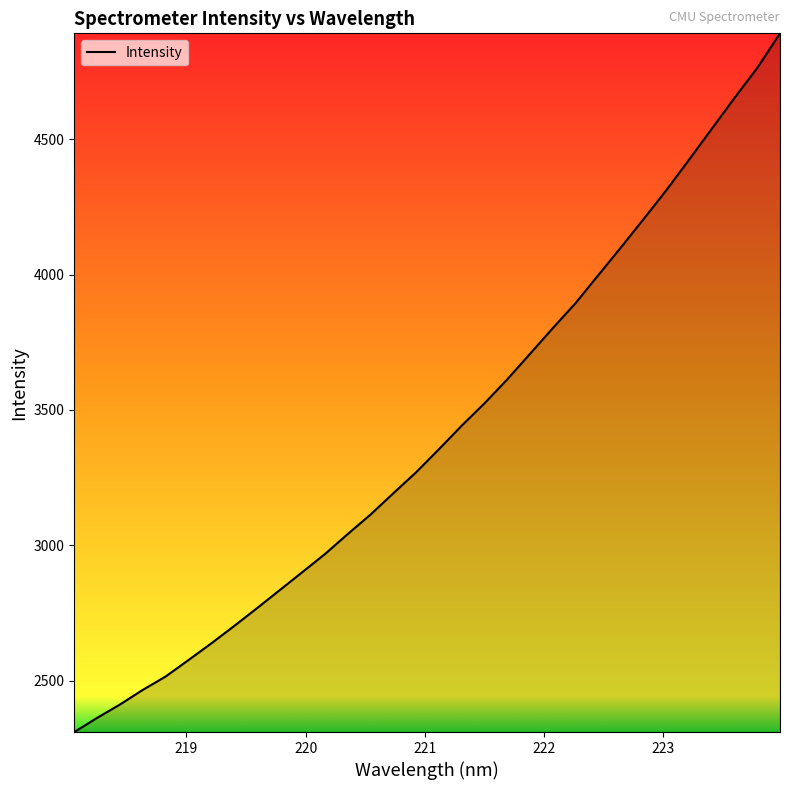

What is the difference between the maximum and minimum values?

2579.6